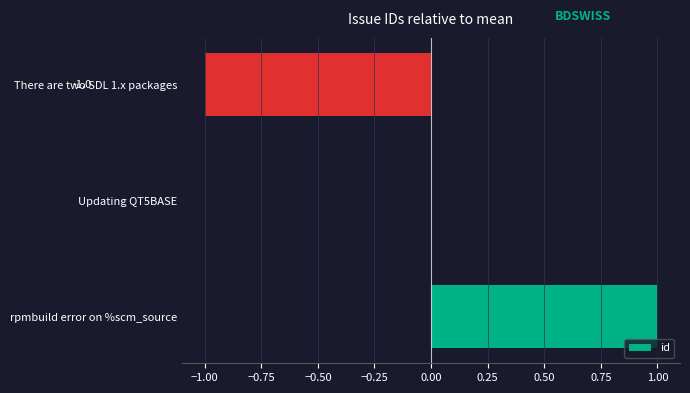

How many series are shown in this chart?

1